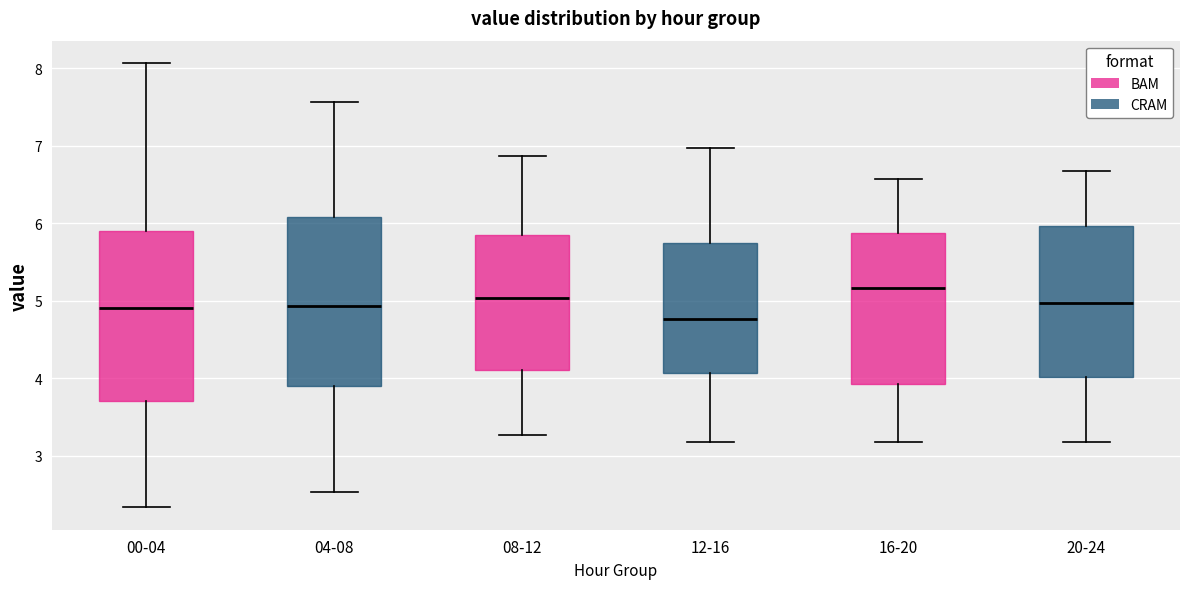

Where does the median line of the box for 12-16 sit on the y-axis? The values are not printed on the chart, so give them approximately, as read against the axis.

4.8